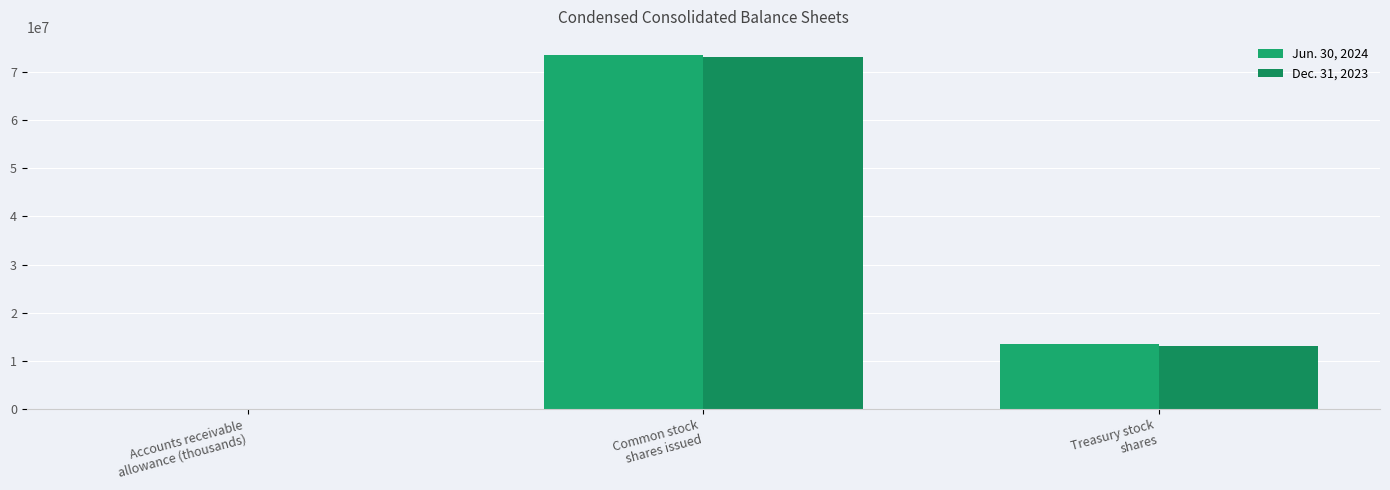

What is the average value of the Jun. 30, 2024 series?

29029974